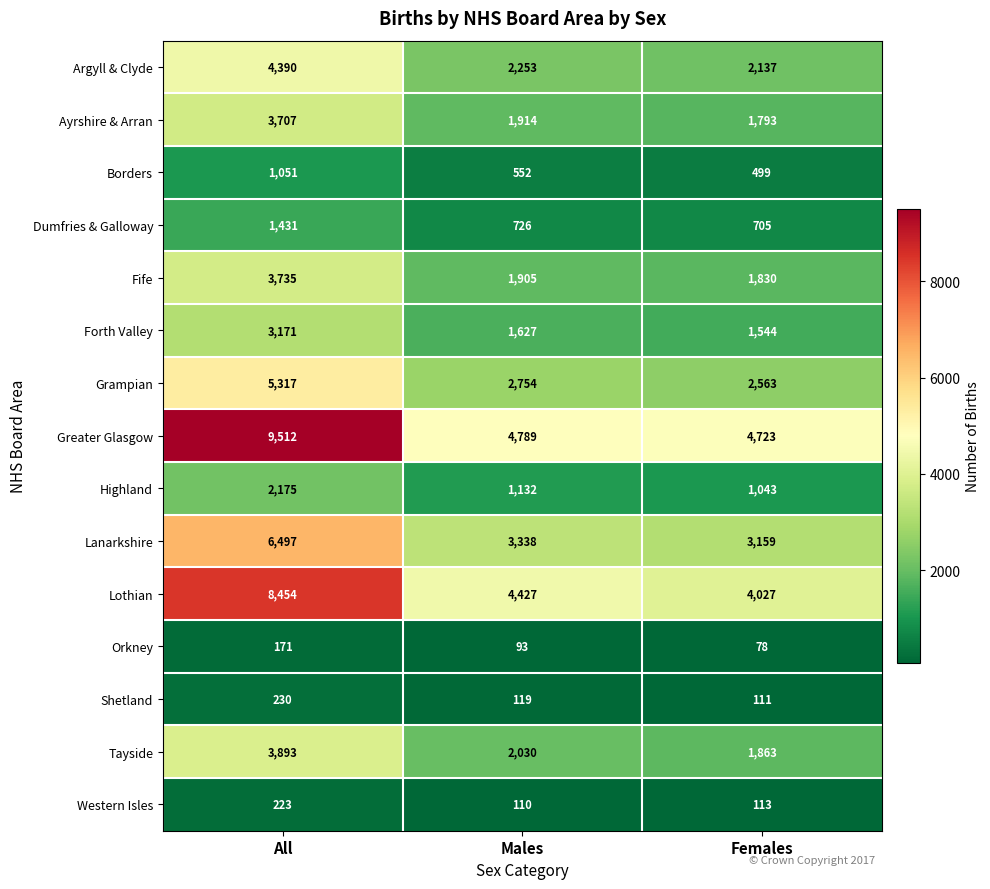

What is the minimum value for Western Isles?

110